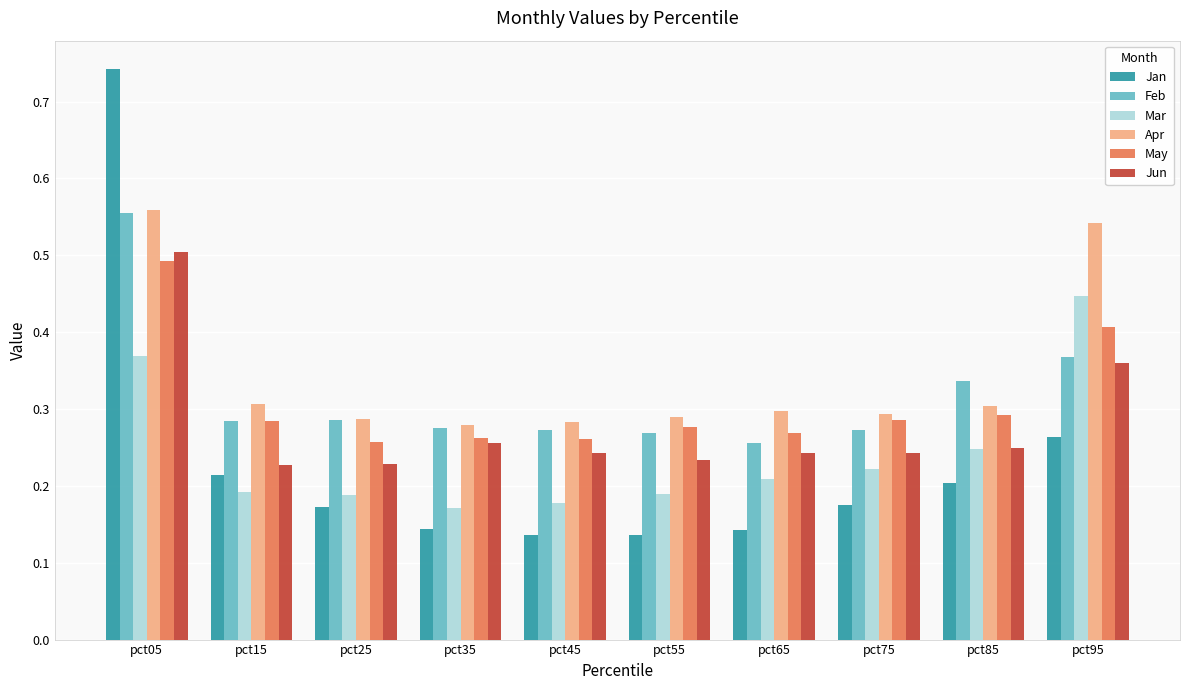

What are all the series names shown in the legend?

Jan, Feb, Mar, Apr, May, Jun